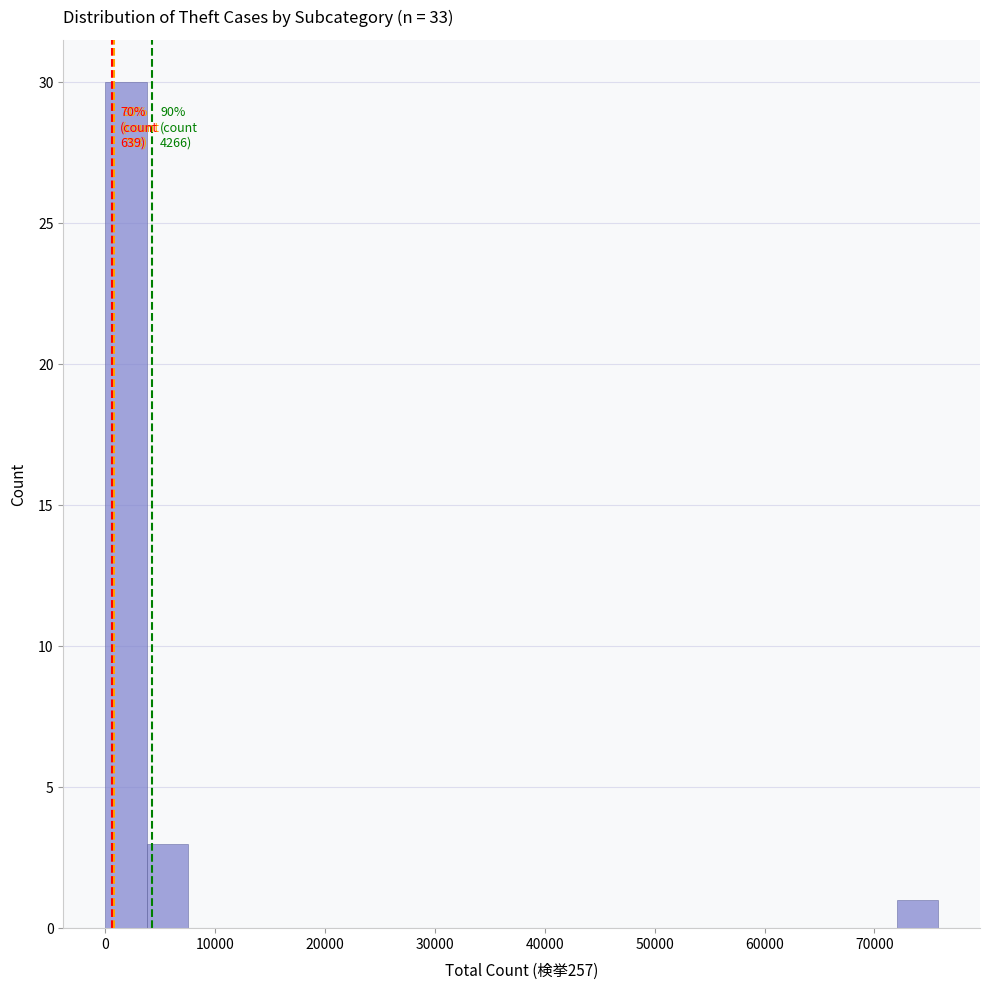

Around what value on the x-axis is the tallest bar? Give the approximate position of its centre, as read against the axis.

2000